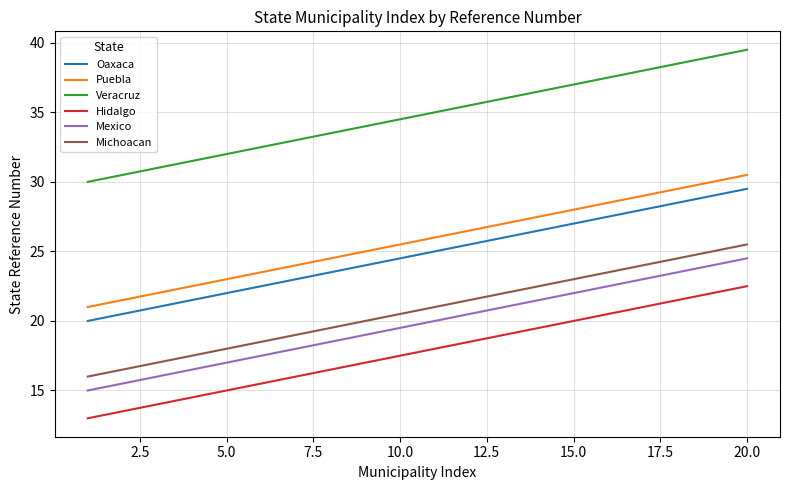

Which series has the largest total across all categories?

Veracruz